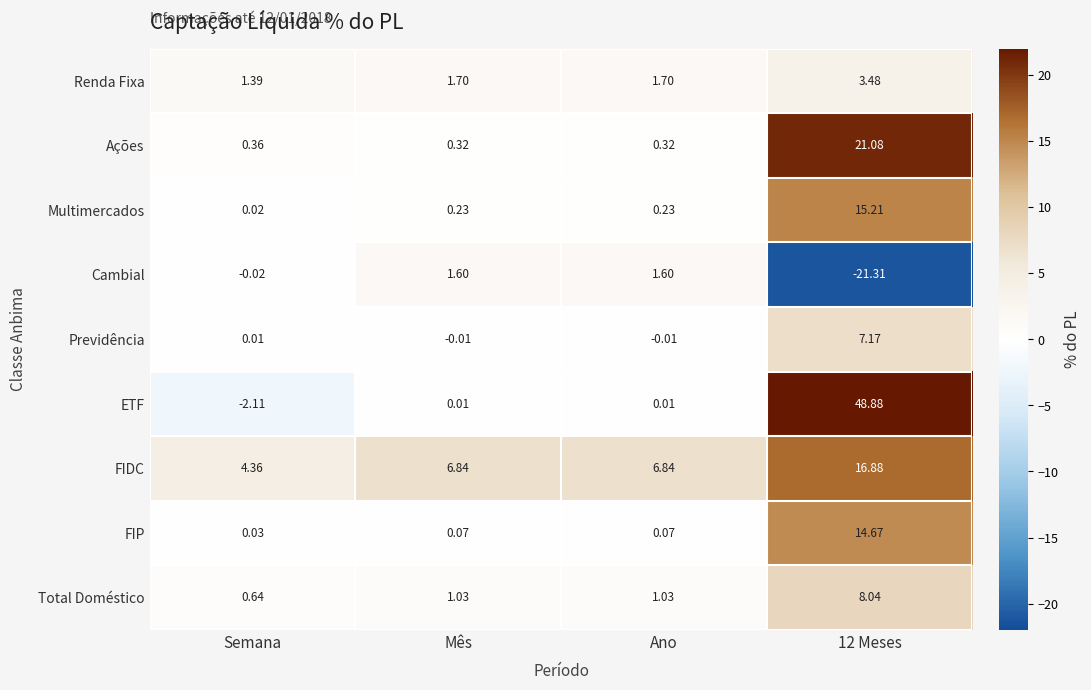

Rank the series by their maximum value, from highest to lowest.

ETF, Ações, FIDC, Multimercados, FIP, Total Doméstico, Previdência, Renda Fixa, Cambial